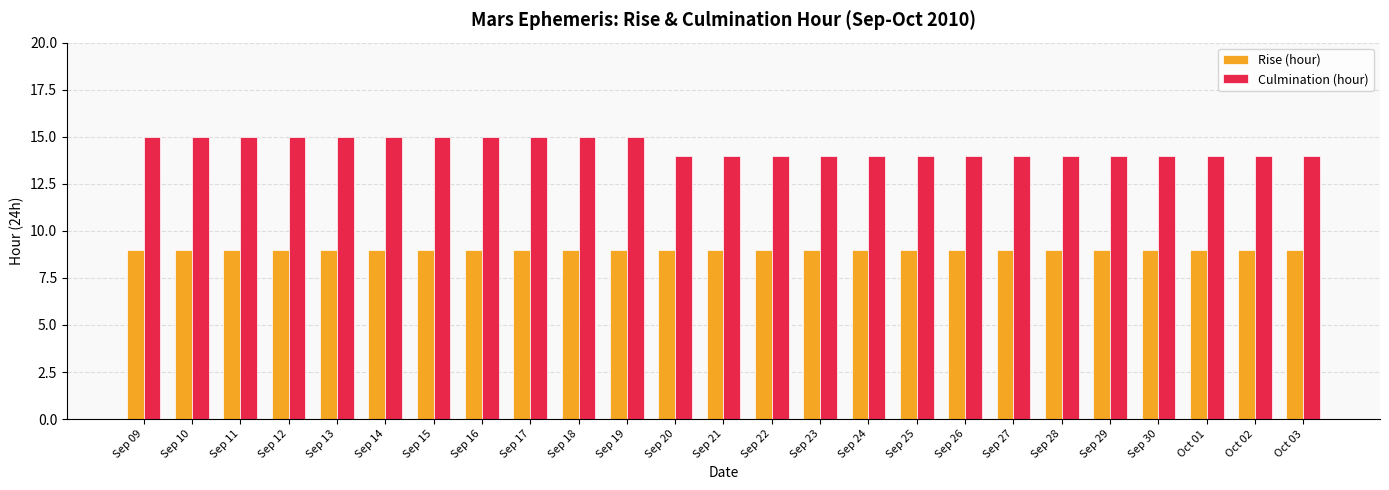

At how many categories does at least one series exceed 12?

25